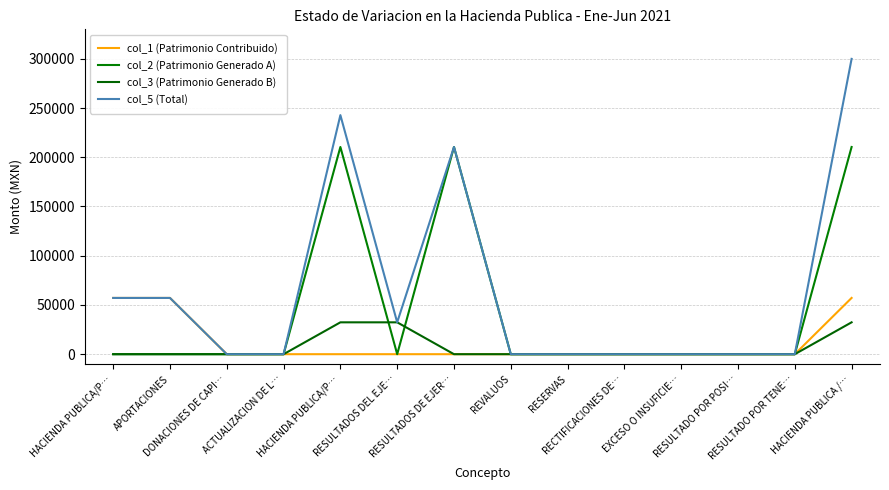

What is the average value of the col_2 (Patrimonio Generado A) series?

45091.3